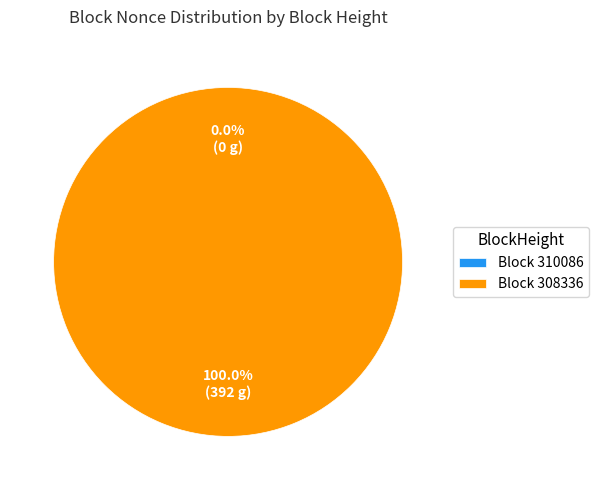

To the nearest percent, what percentage of the pie is 308336?

100%